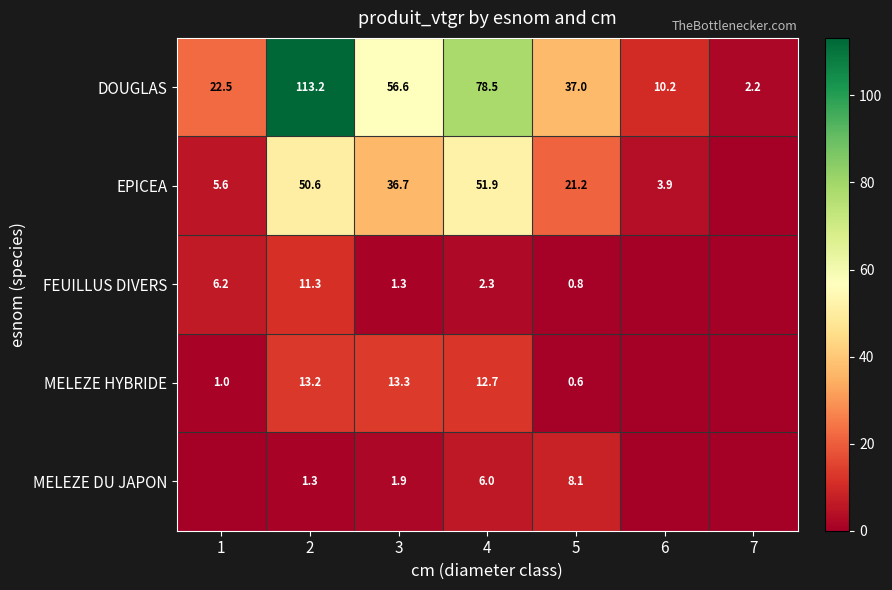

At which label is DOUGLAS closest to 57?

3